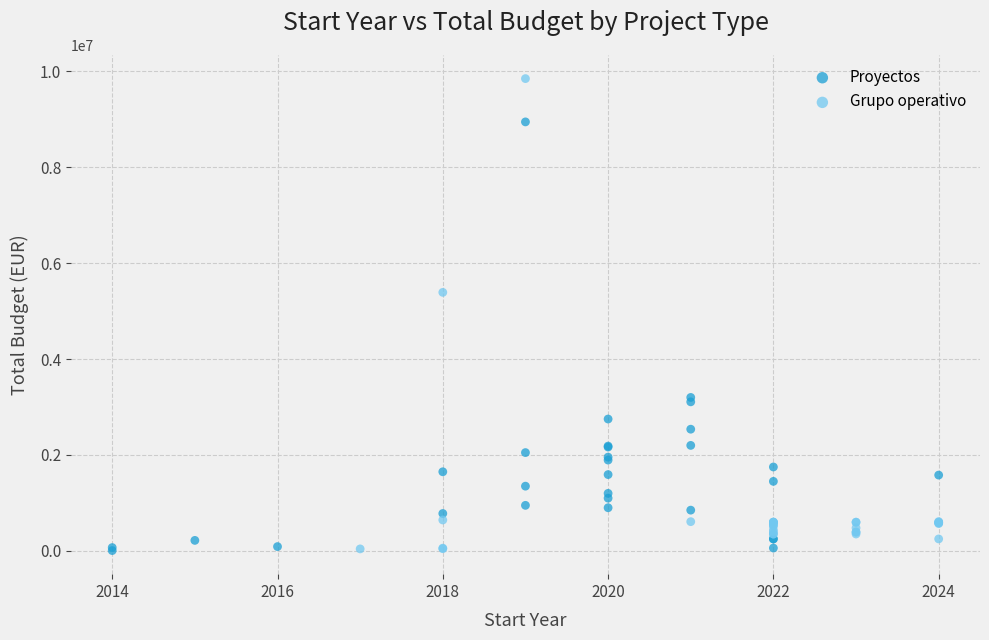

Which series reaches the maximum Y coordinate?

Grupo operativo